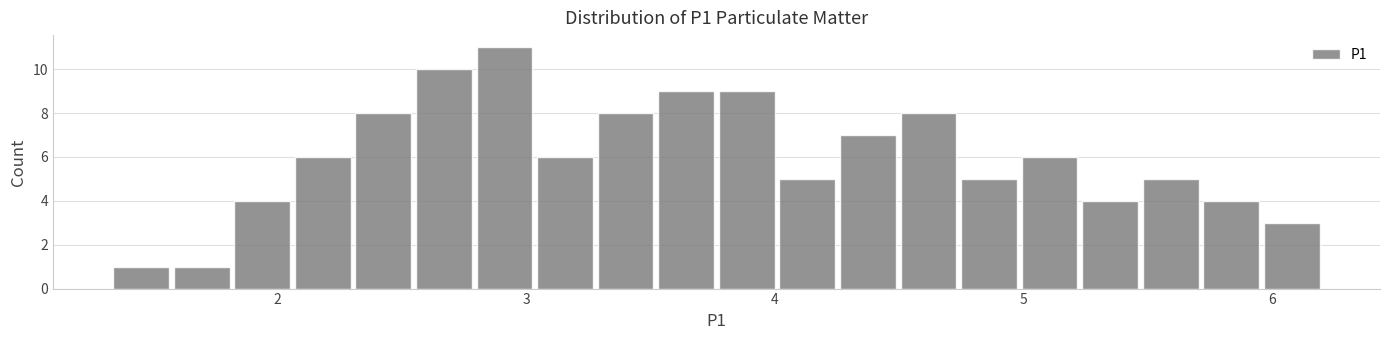

Around what value on the x-axis is the tallest bar? Give the approximate position of its centre, as read against the axis.

2.9